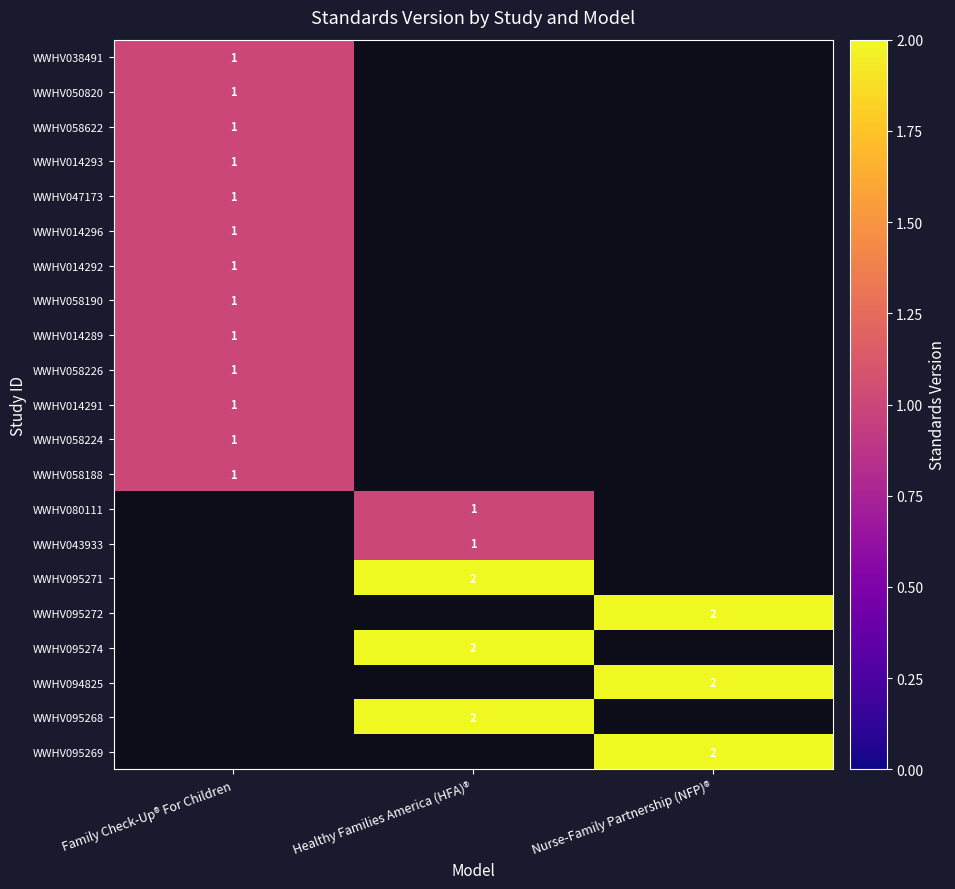

Which has a higher value, Family Check-Up® For Children or Healthy Families America (HFA)®?

Healthy Families America (HFA)®